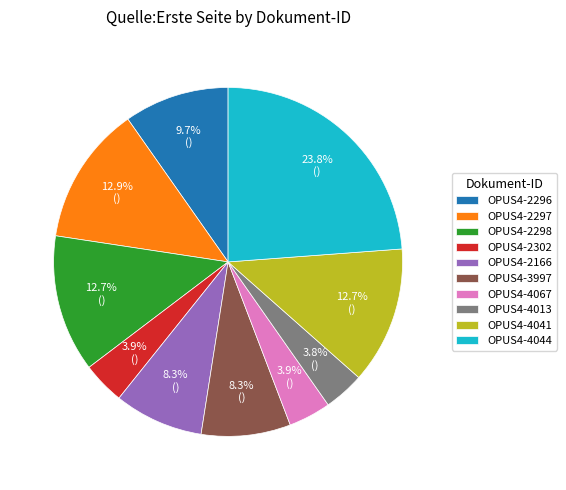

Which slice is the largest?

OPUS4-4044